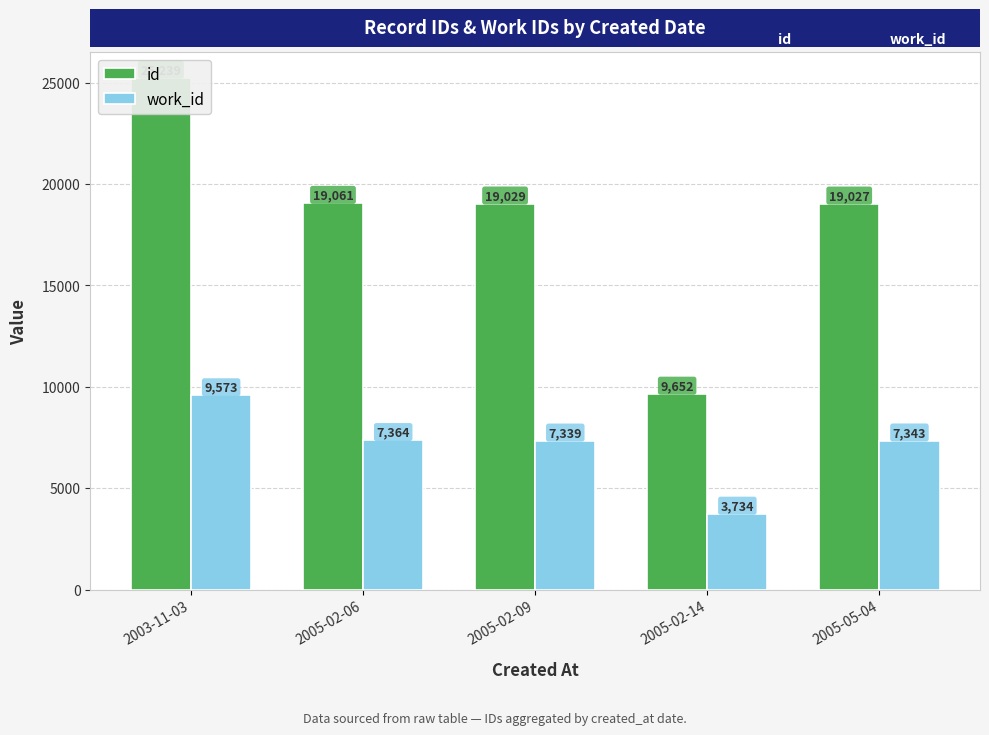

List the labels in order of work_id value, smallest first.

2005-02-14, 2005-02-09, 2005-05-04, 2005-02-06, 2003-11-03